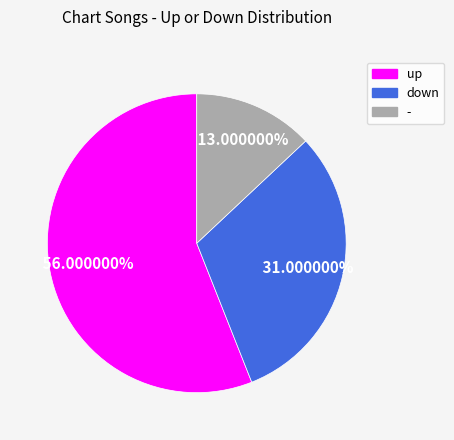

True or false: - accounts for 13% of the total.

True